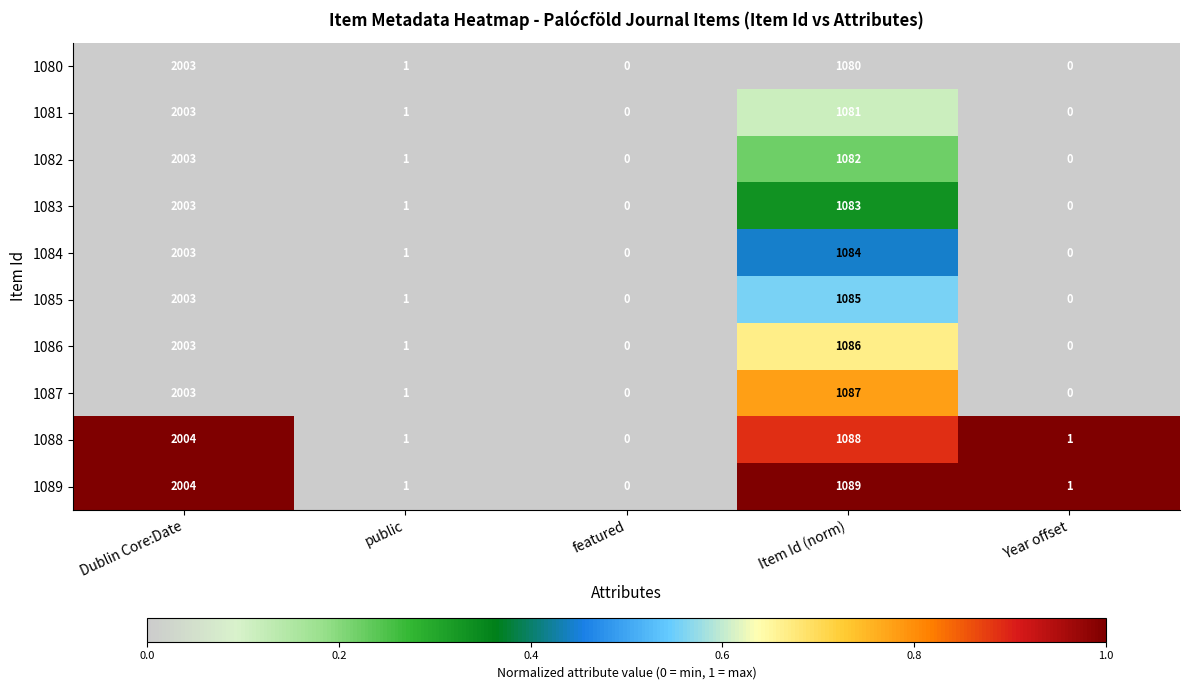

The 1088 series shows 2004 at Dublin Core:Date. True or false?

True